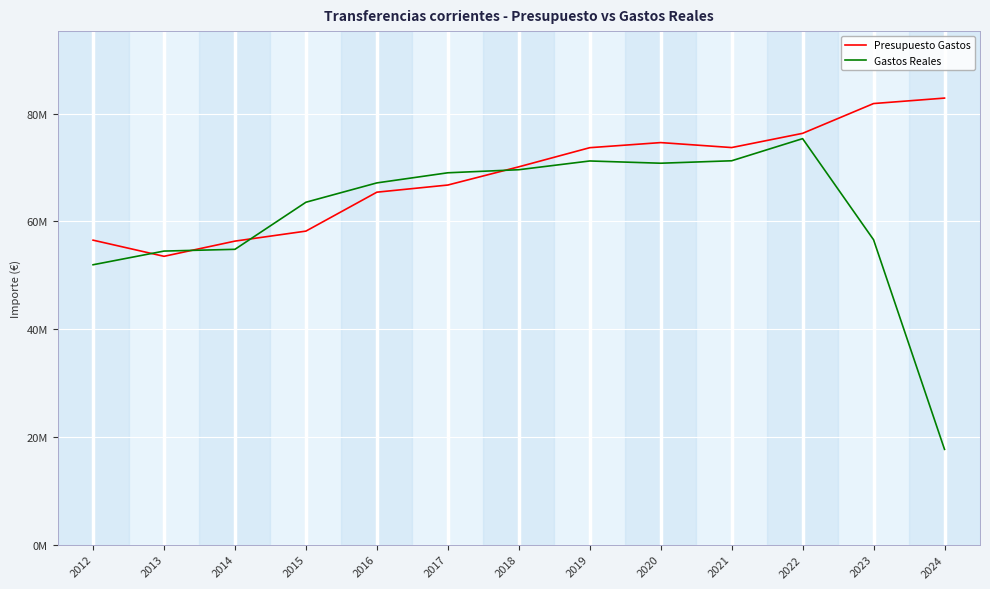

What is the total value across all series at 2021?

144985765.4